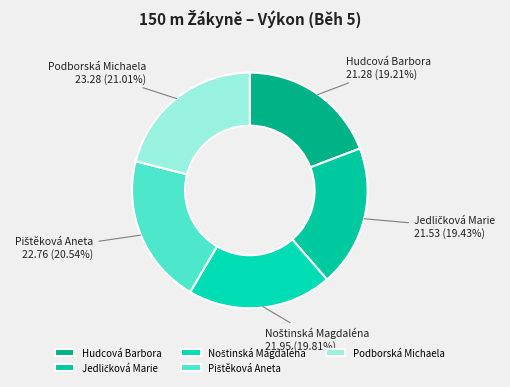

True or false: Hudcová Barbora accounts for 24% of the total.

False